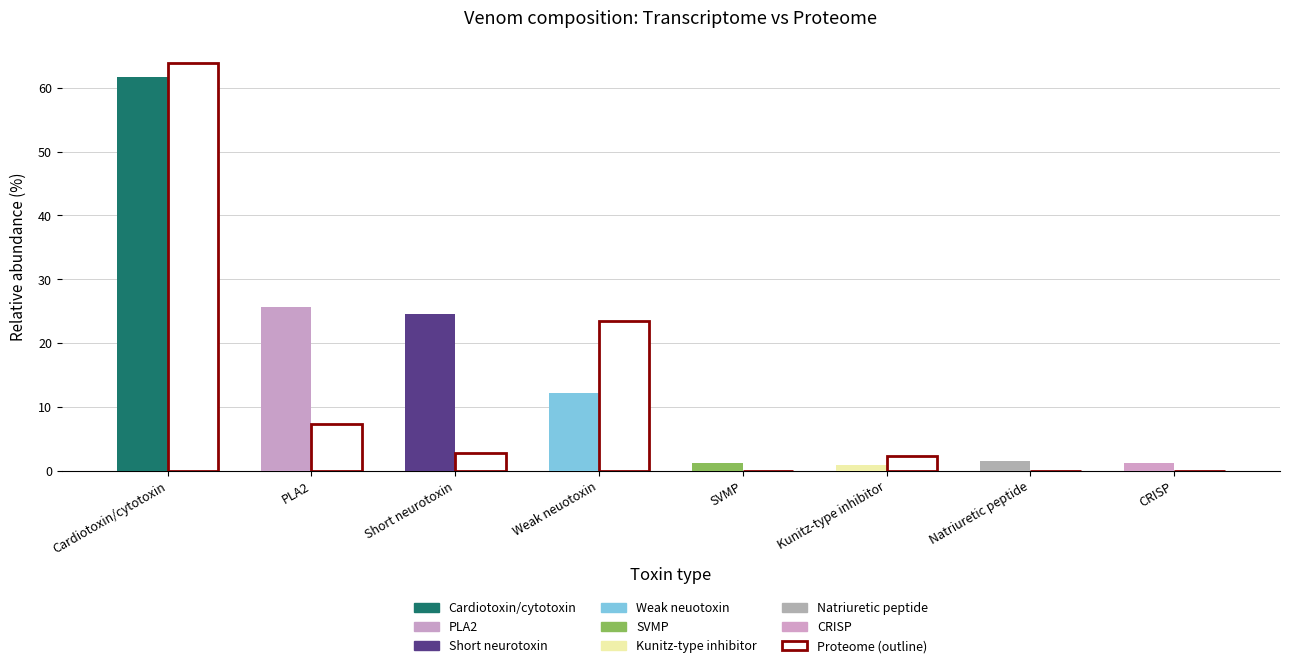

At which category is the sum across all series the highest?

Cardiotoxin/cytotoxin